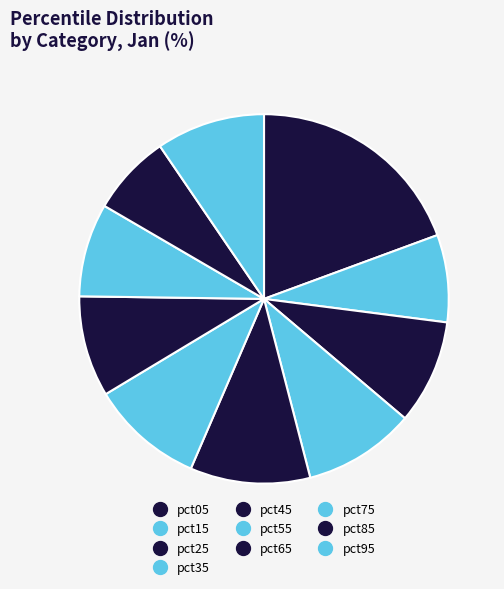

How many segments does this pie chart have?

10